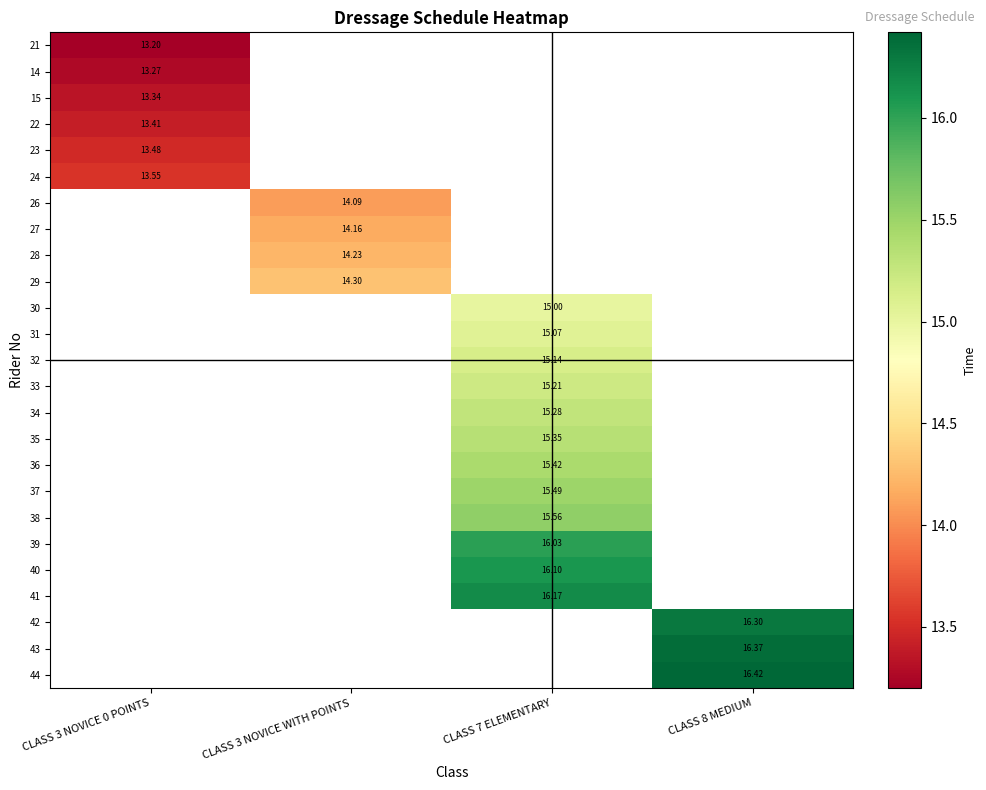

What is the greatest value displayed?

16.4